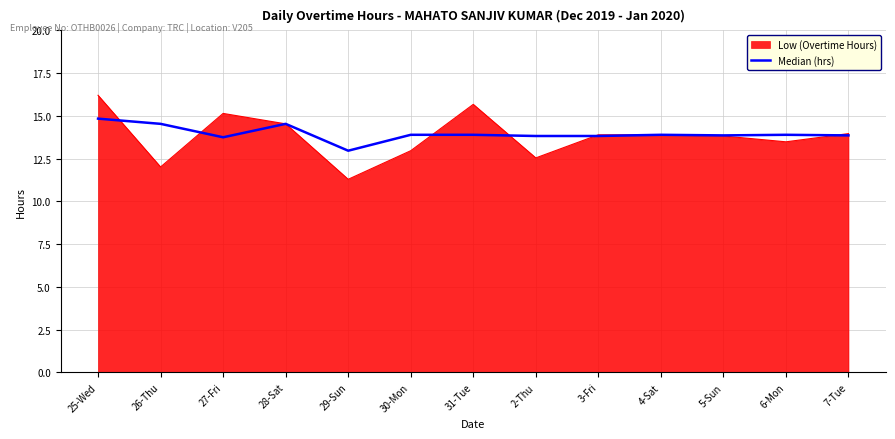

At which category is the sum across all series the highest?

25-Wed